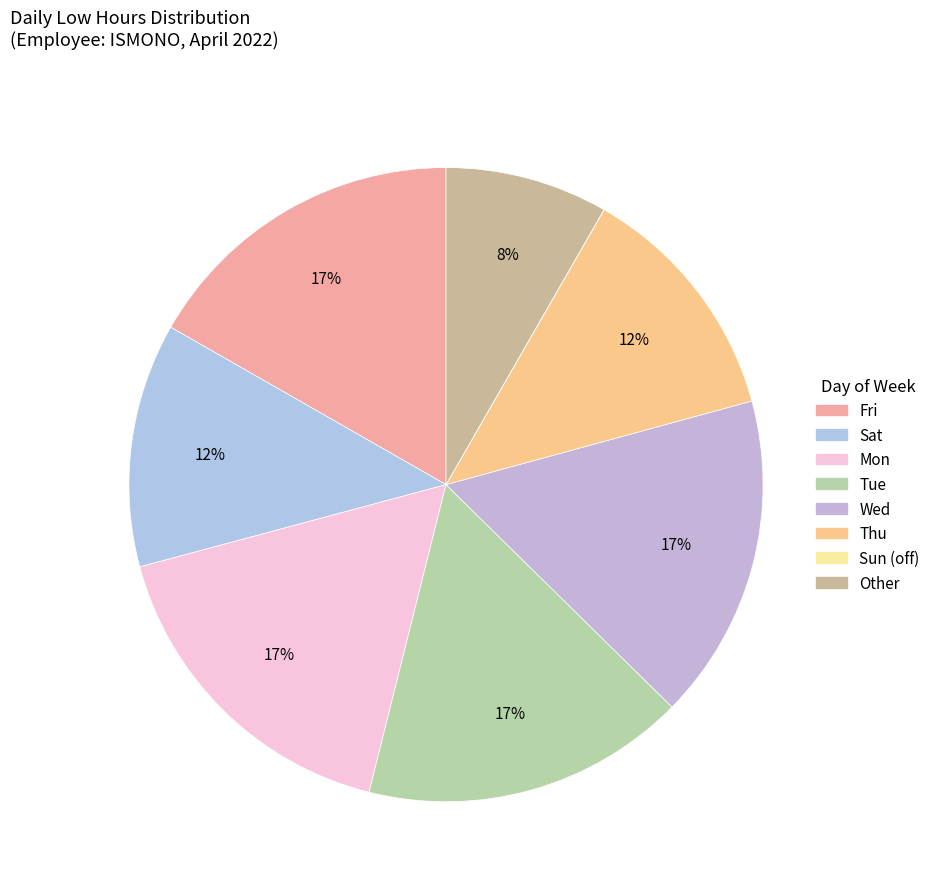

Is there any slice that represents more than half of the pie?

No